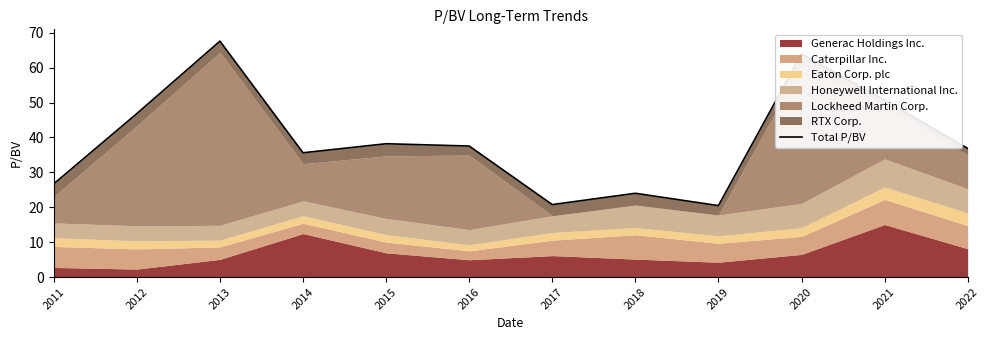

True or false: the data has more than 2 interior local peaks.

True